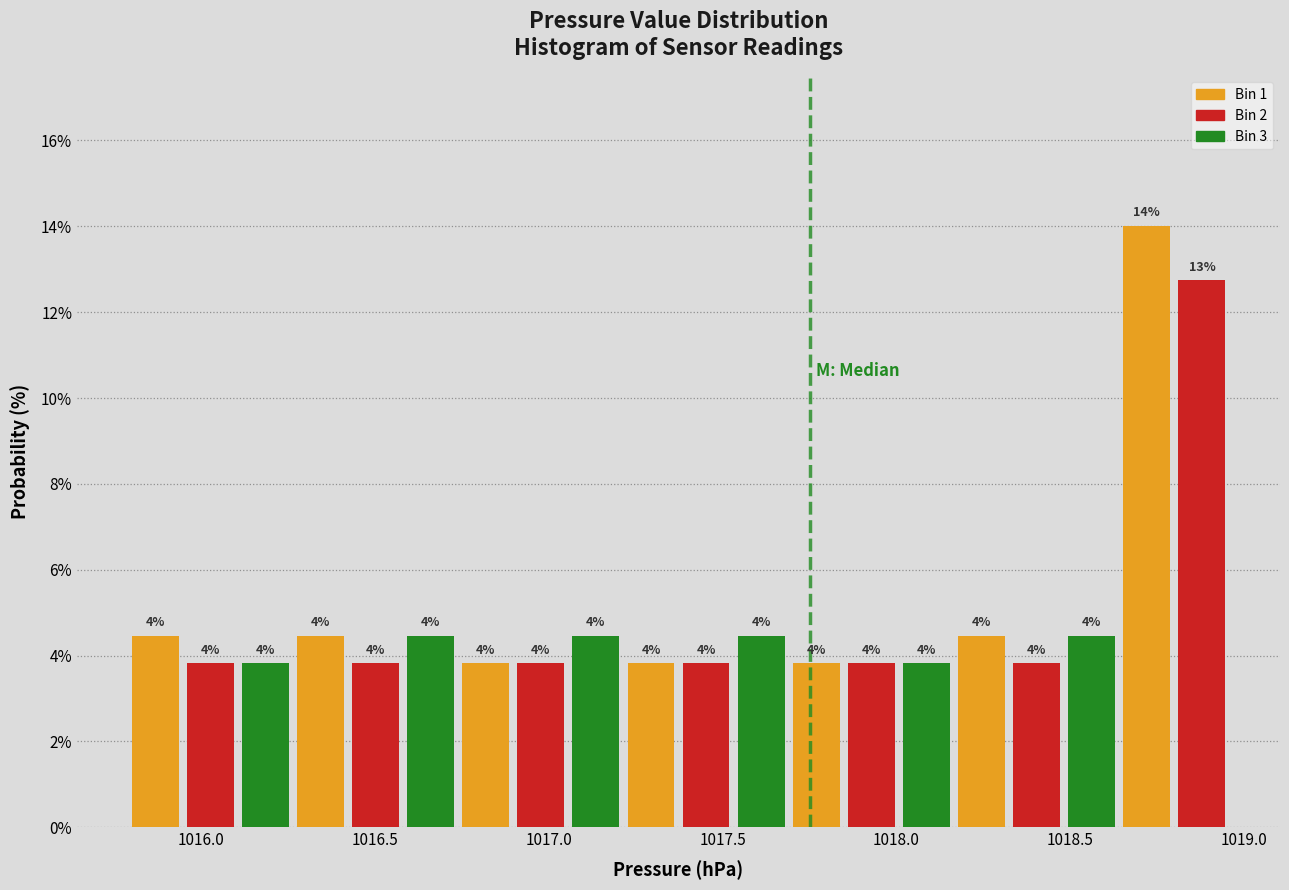

Around what value on the x-axis is the tallest bar? Give the approximate position of its centre, as read against the axis.

1018.70